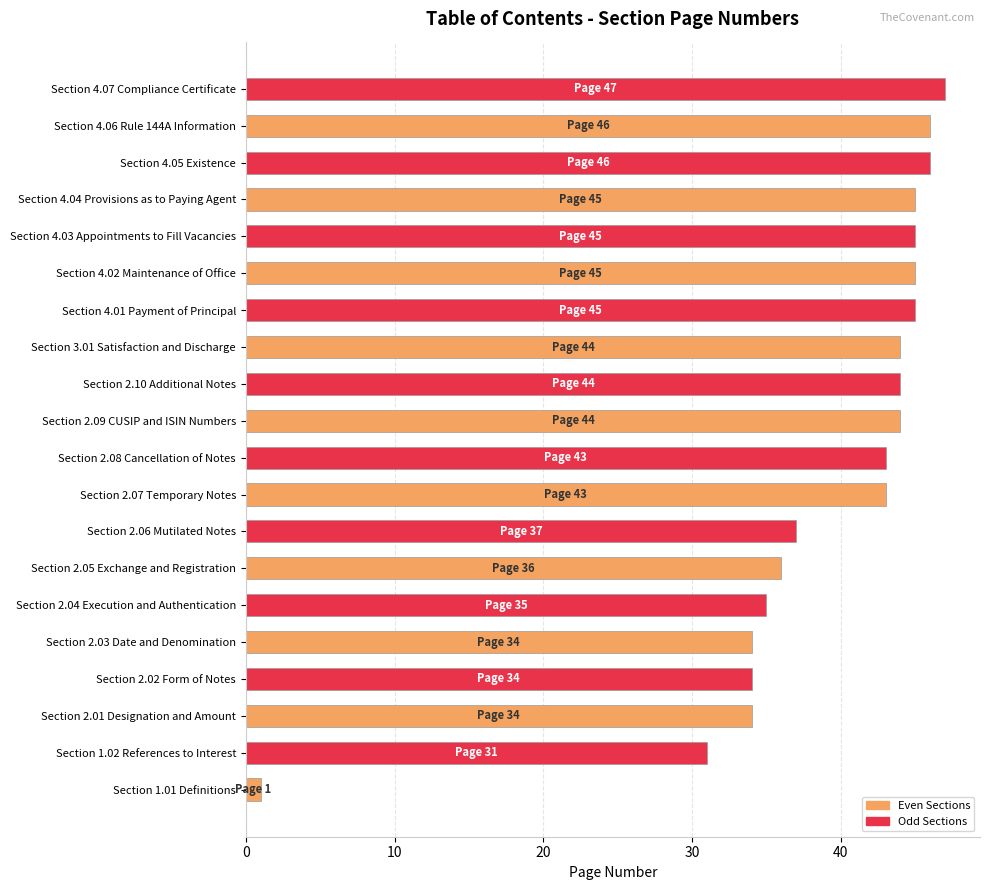

Is it true that the value at Section 4.04 Provisions as to Paying Agent is 45?

True